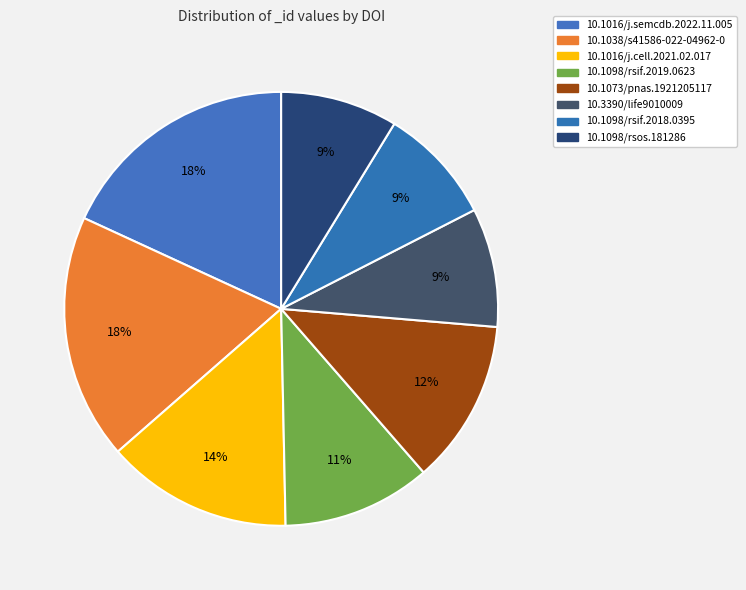

True or false: 10.1073/pnas.1921205117 accounts for 12% of the total.

True